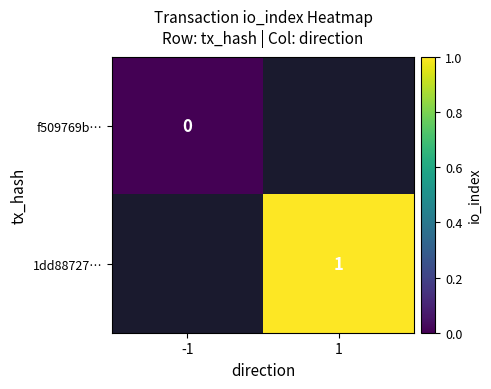

Which series has the widest spread of values?

f509769b…